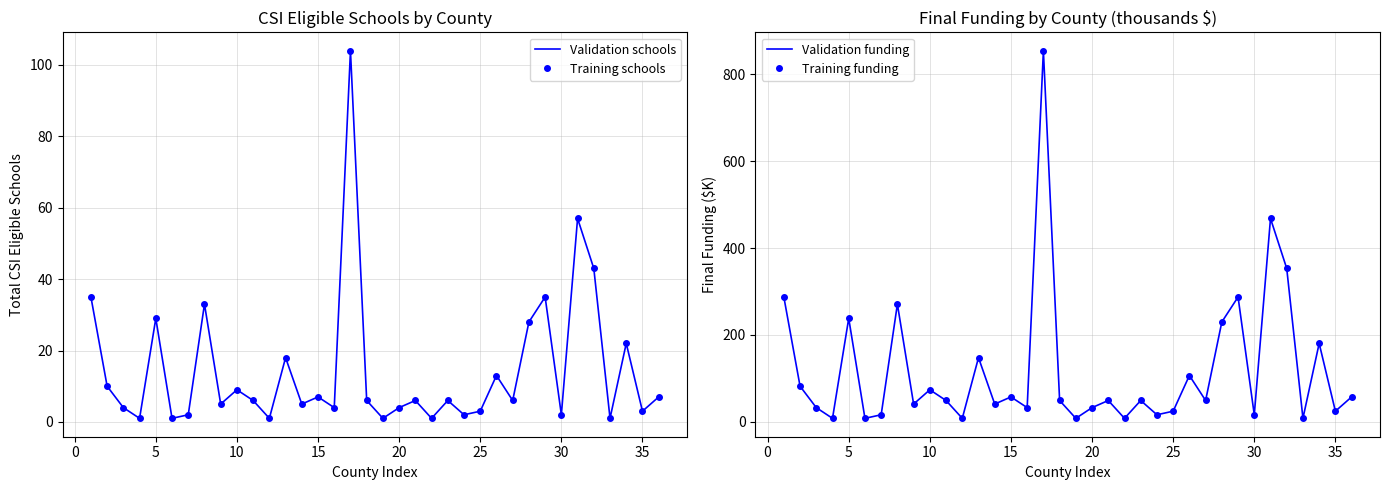

How many lines are shown in the chart?

4